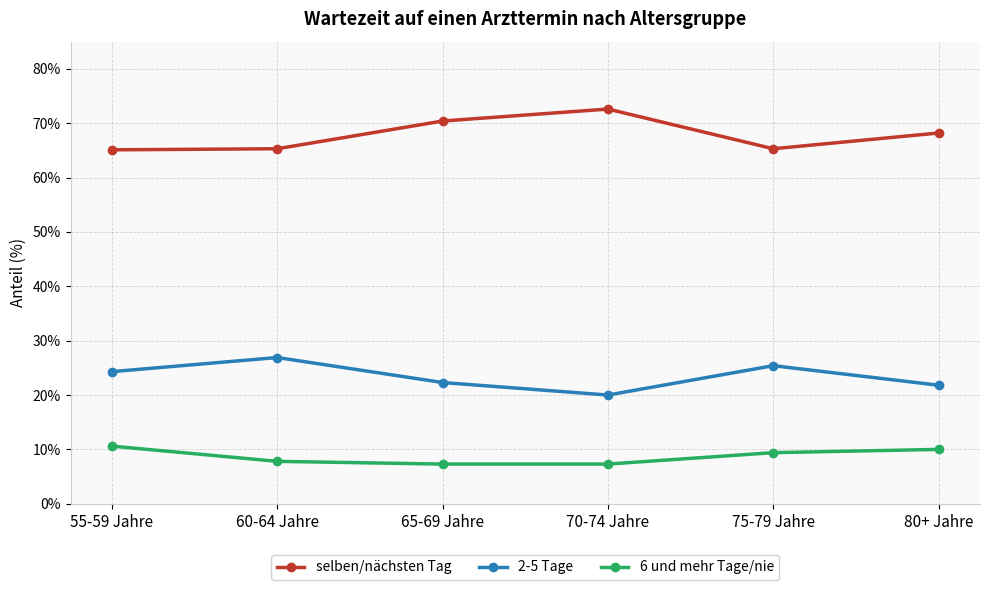

List the series in order of their overall mean, highest first.

selben/nächsten Tag, 2-5 Tage, 6 und mehr Tage/nie